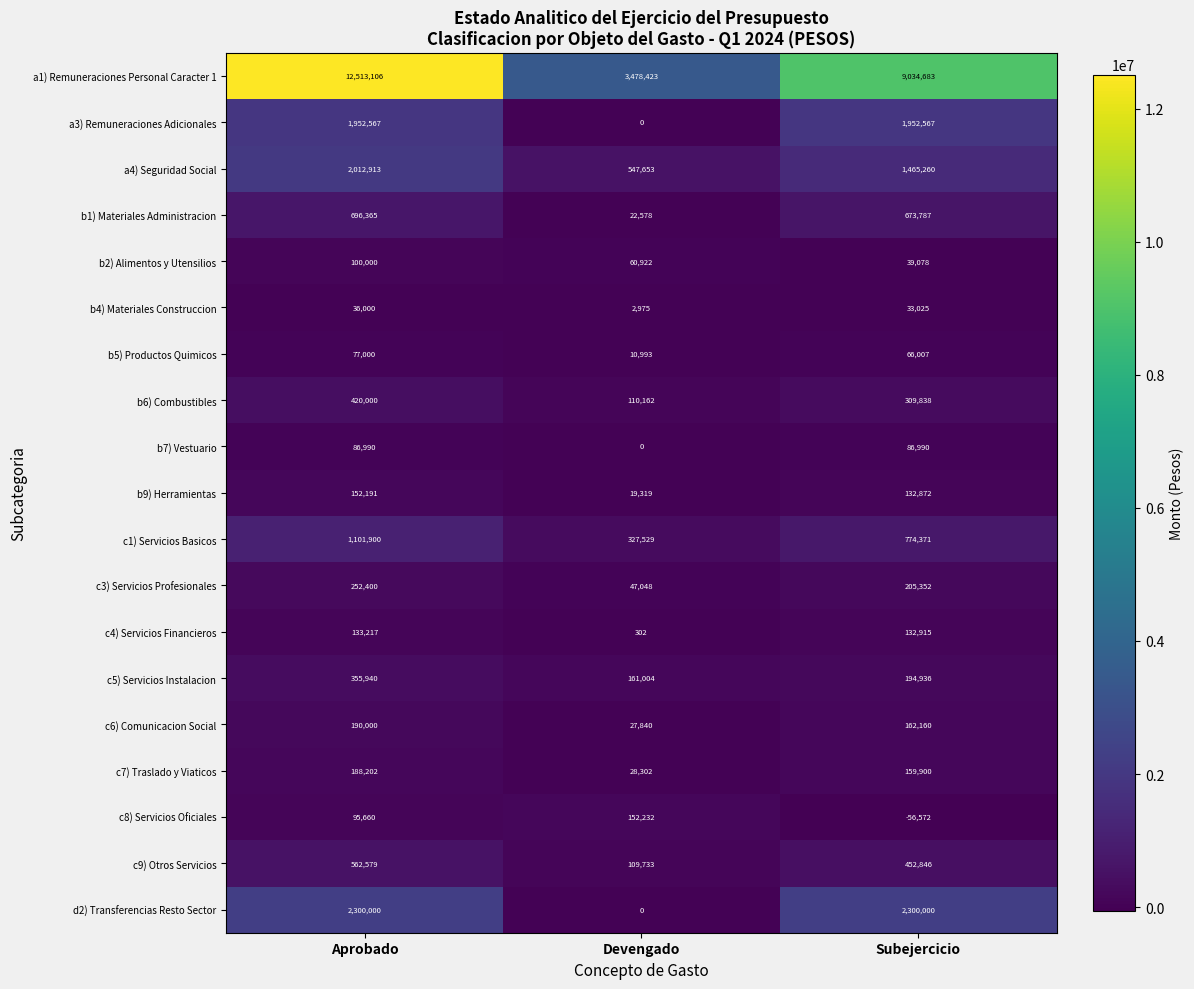

What is the total value across all series at Subejercicio?

18120015